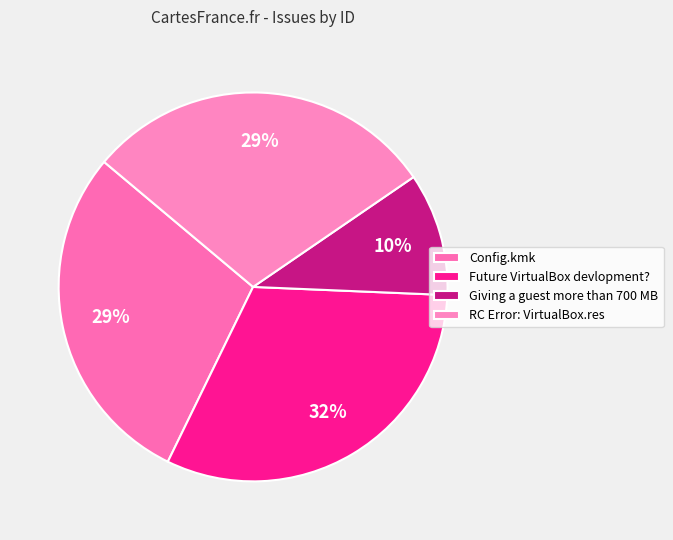

What is the change in value from Config.kmk to RC Error: VirtualBox.res?

+1